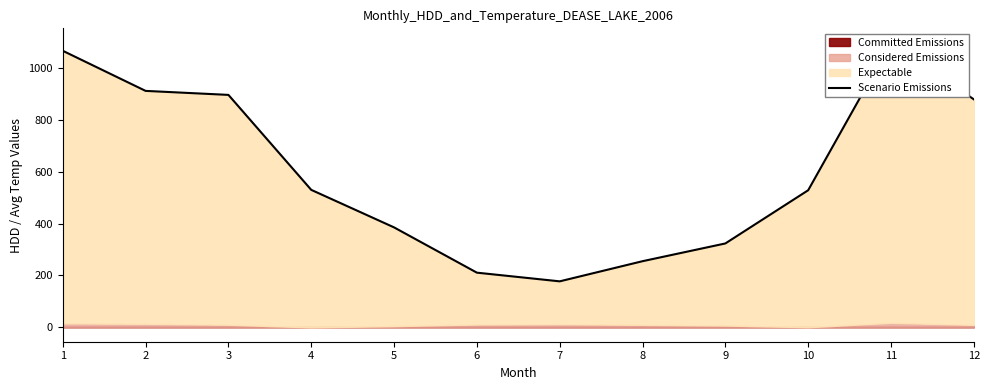

True or false: the data shows 1096.2 at 11.

True